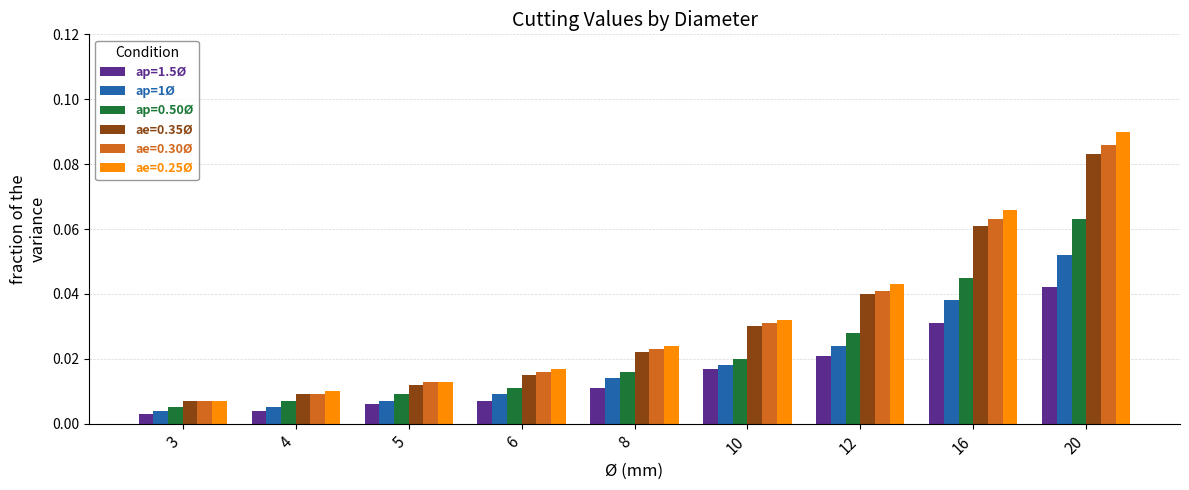

The value of ae=0.25Ø at 16 is 0.0. True or false?

False